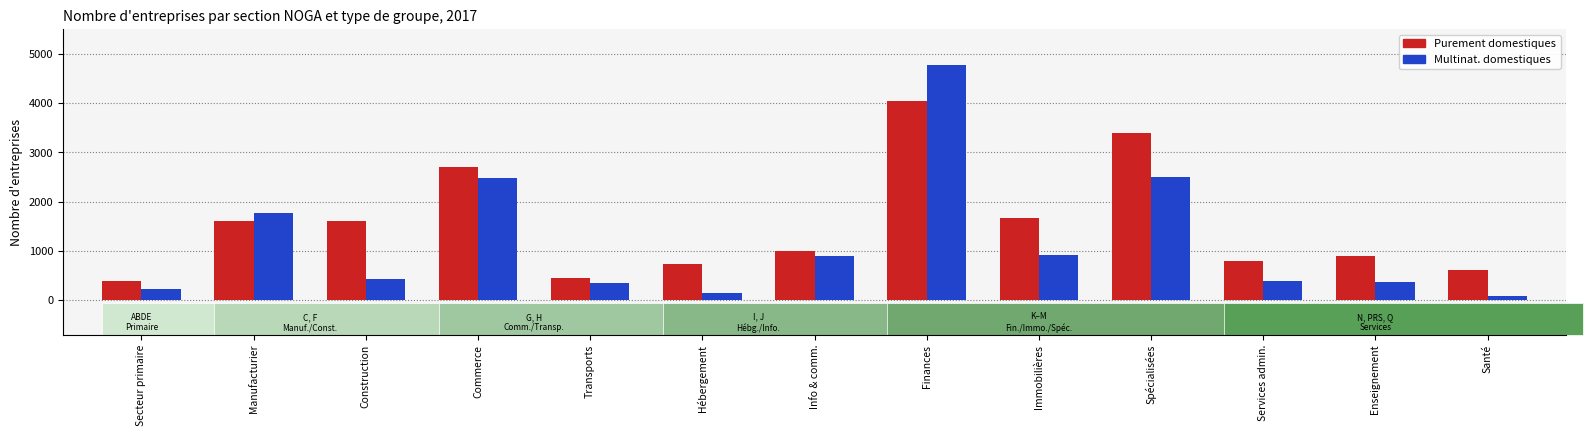

The value of Purement domestiques at Services admin. is 791. True or false?

True